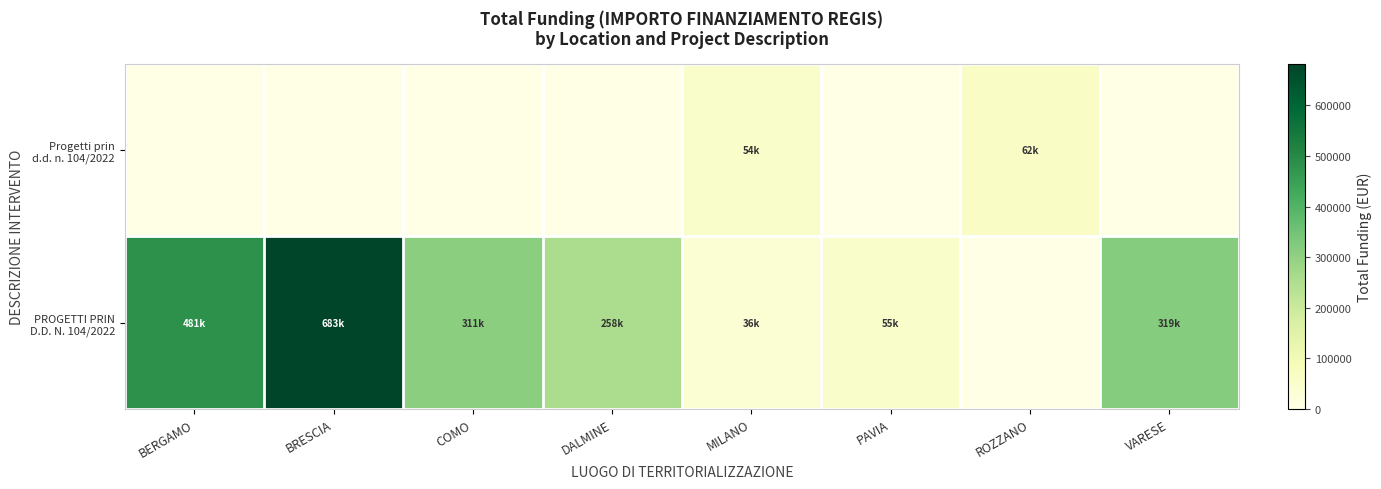

What is the total value across all series at PAVIA?

54577.6